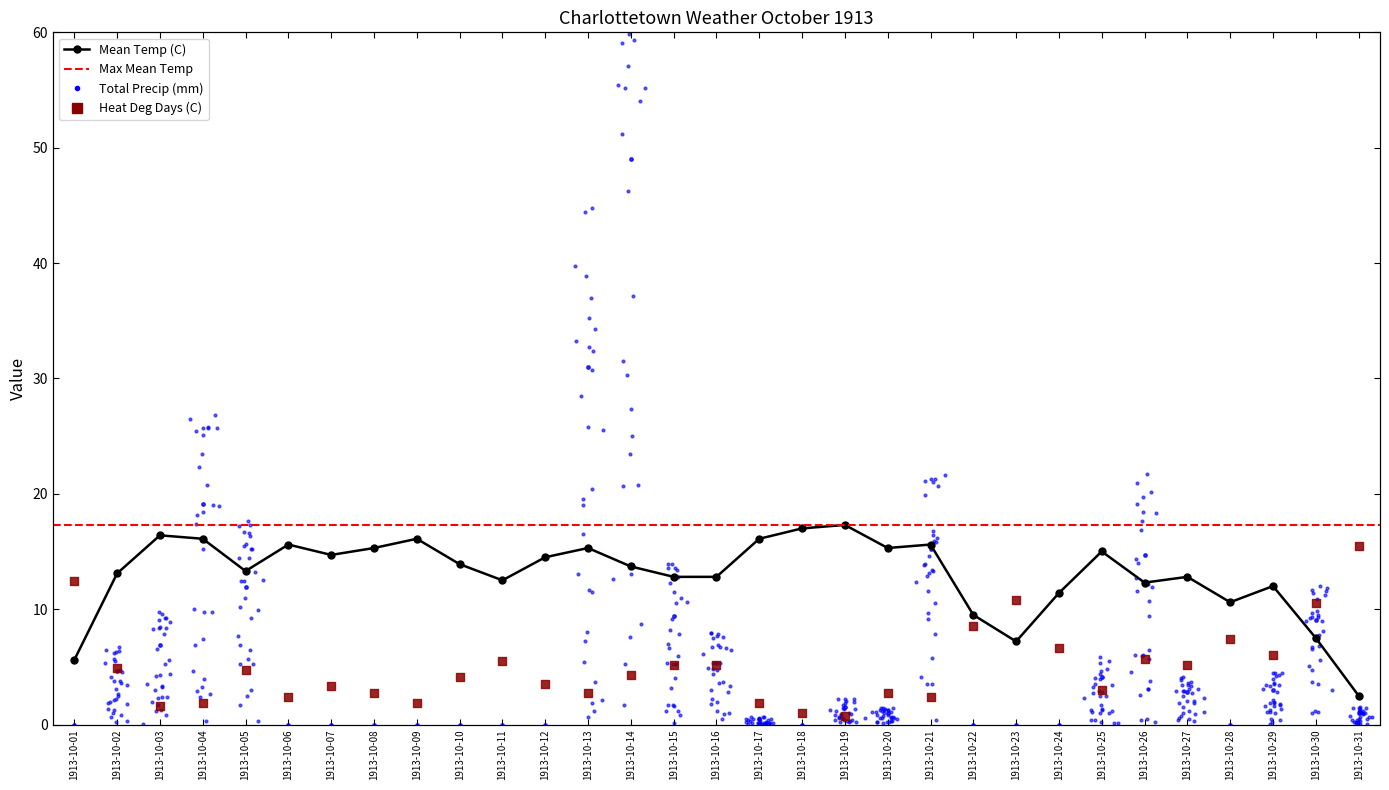

What is the total value across all series at 1913-10-12?

18.0